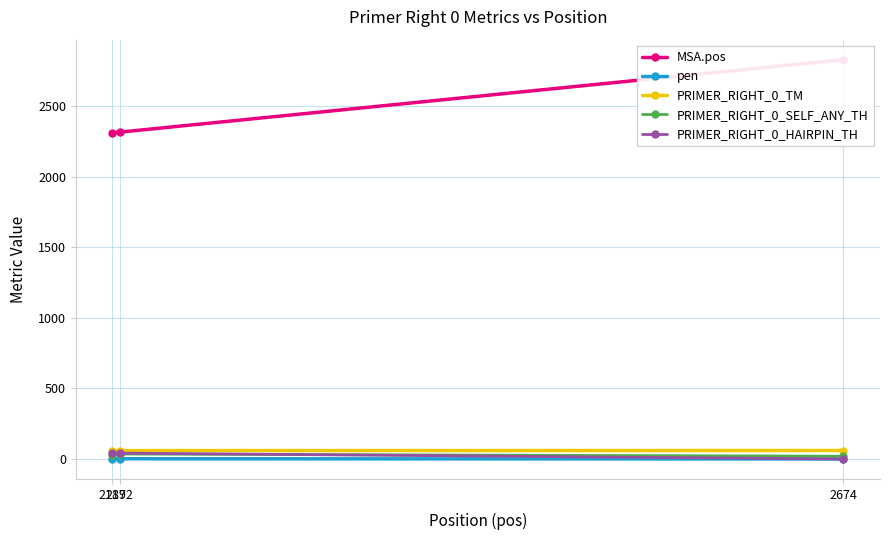

What are all the series names shown in the legend?

MSA.pos, pen, PRIMER_RIGHT_0_TM, PRIMER_RIGHT_0_SELF_ANY_TH, PRIMER_RIGHT_0_HAIRPIN_TH